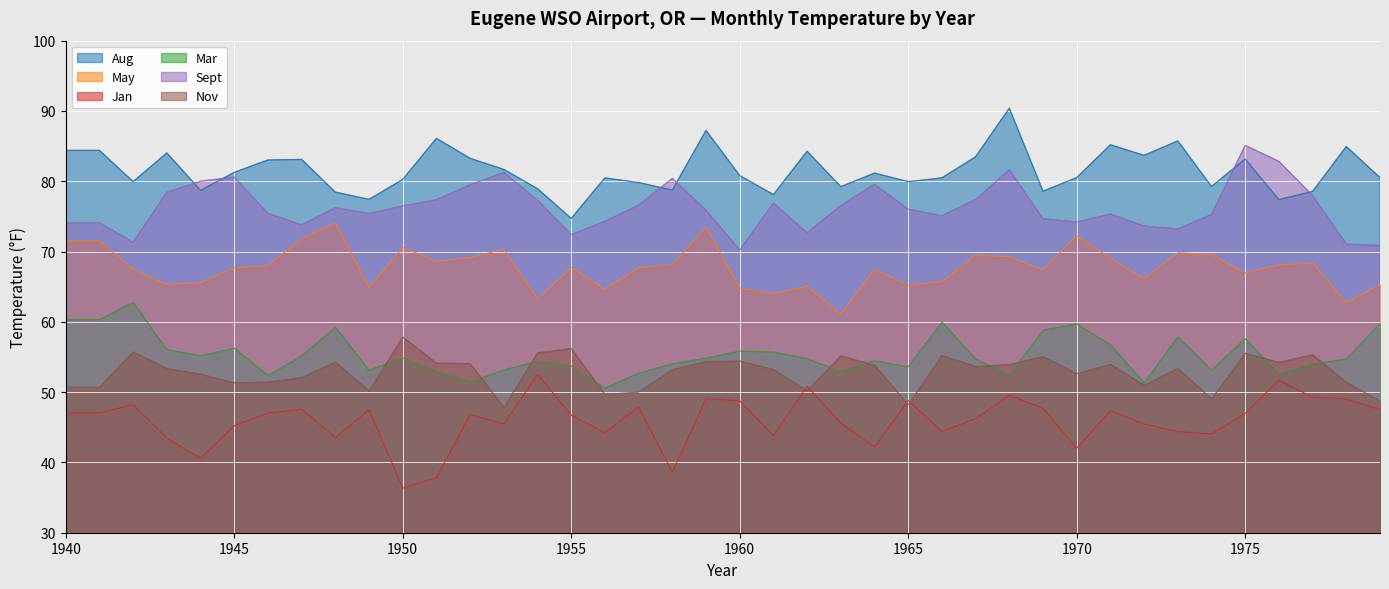

Rank the series by their maximum value, from lowest to highest.

Jan, Nov, Mar, May, Sept, Aug